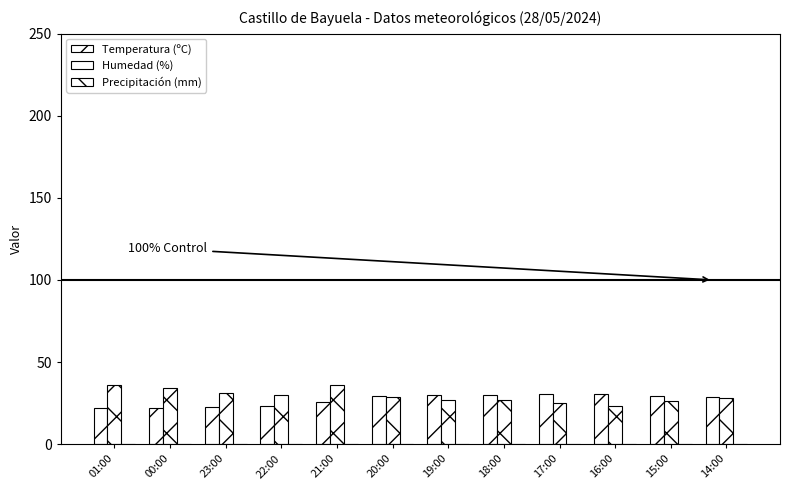

What value does the Humedad (%) series have at 01:00?

36.0